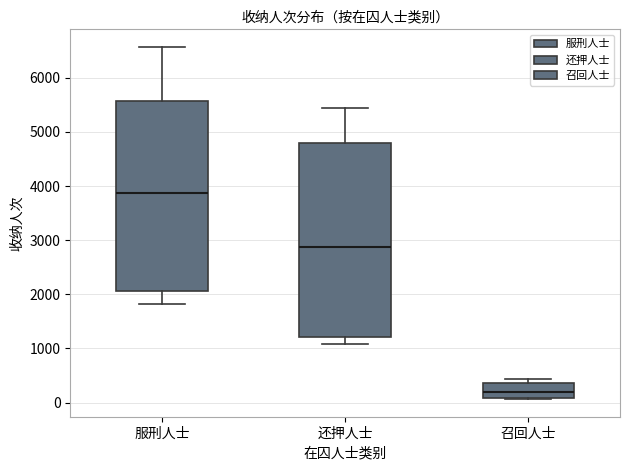

Reading left to right, transcribe this box plot: for each box, give where its median line is, the range the box spans, and where its two whiskers end, as read against the y-axis. The values are not printed on the chart, so give them approximately, as read against the axis.

服刑人士: median 3900, box 2100 to 5600, whiskers 1800 to 6600
还押人士: median 2900, box 1200 to 4800, whiskers 1100 to 5400
召回人士: median 200, box 100 to 400, whiskers 100 to 400 (just above the box's upper edge)